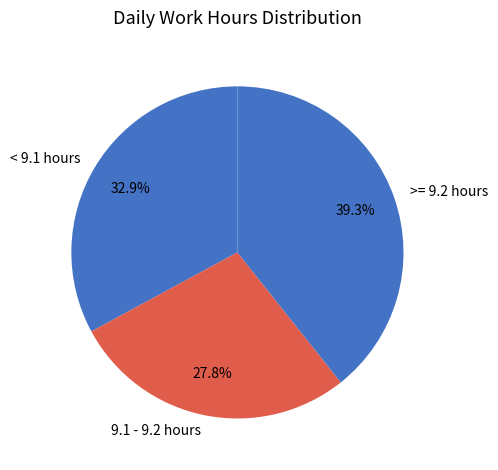

Which category has the biggest portion of the pie?

>= 9.2 hours